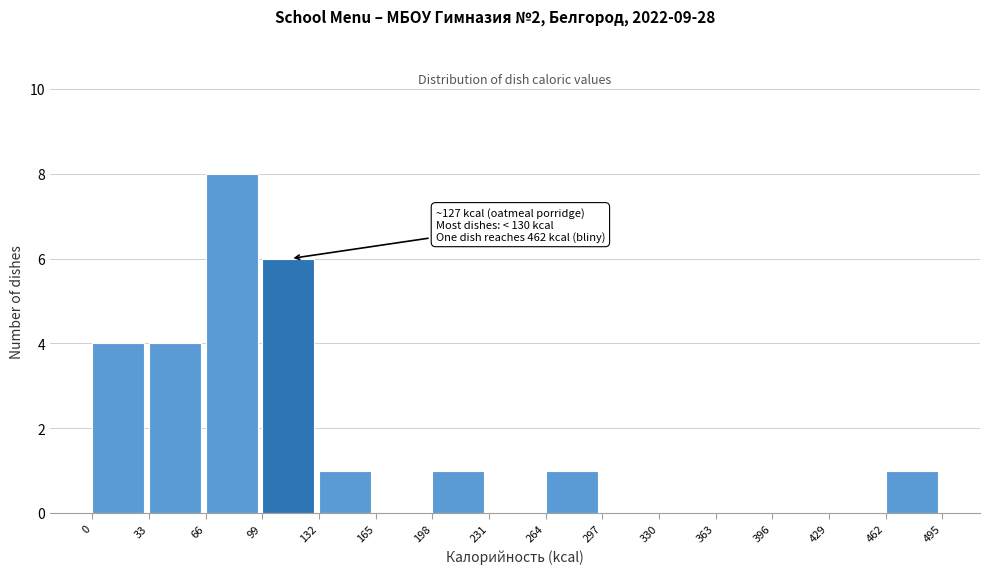

Over which range of the x-axis is the bar tallest?

66 to 99